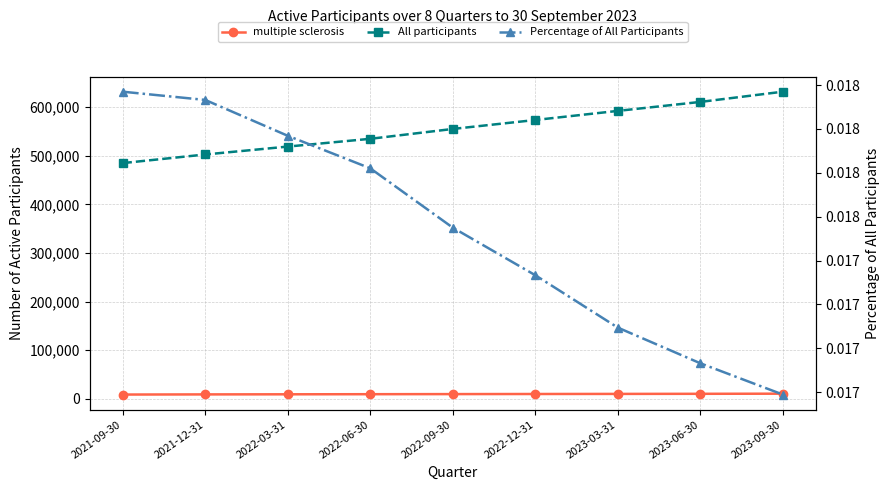

The All participants series shows 198343.7 at 2022-06-30. True or false?

False